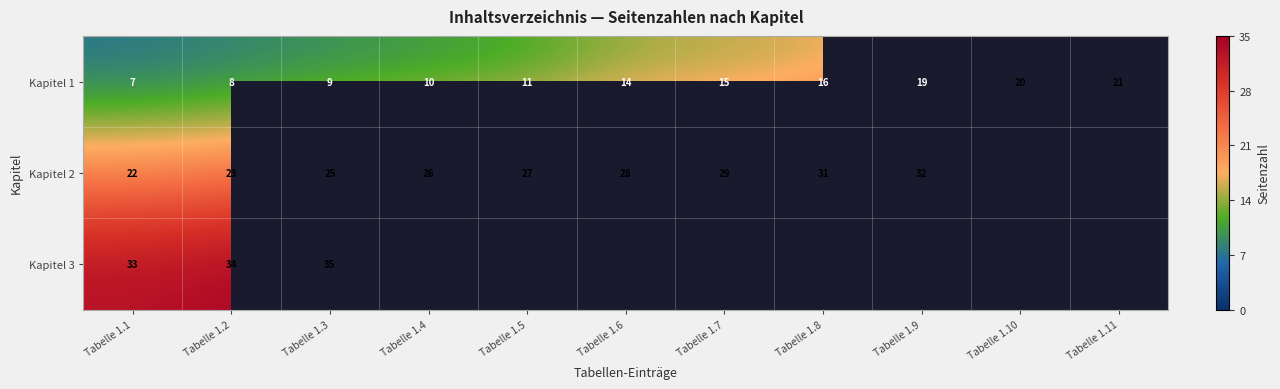

What is the difference between the Kapitel 2 values at Tabelle 1.4 and Tabelle 1.1?

4